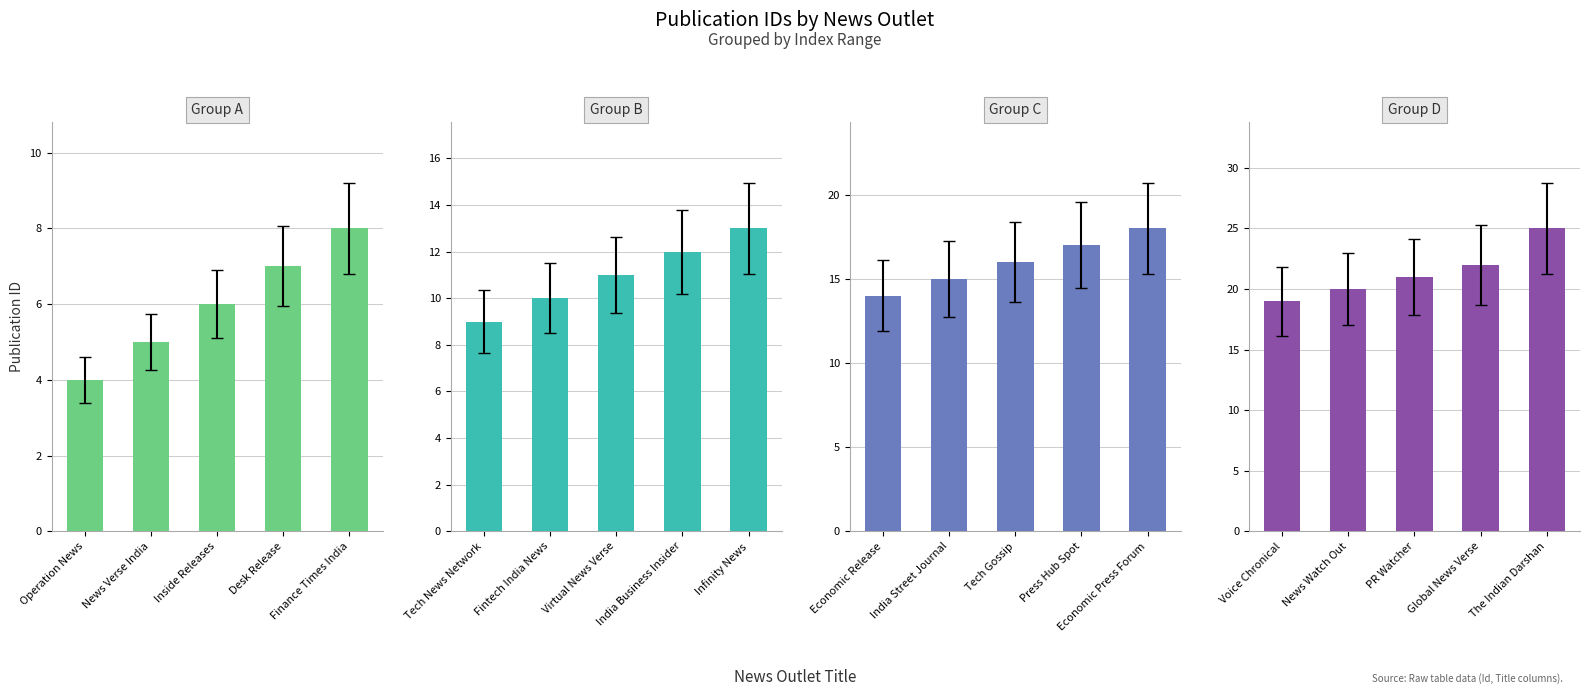

Which series has the widest spread of values?

Group D